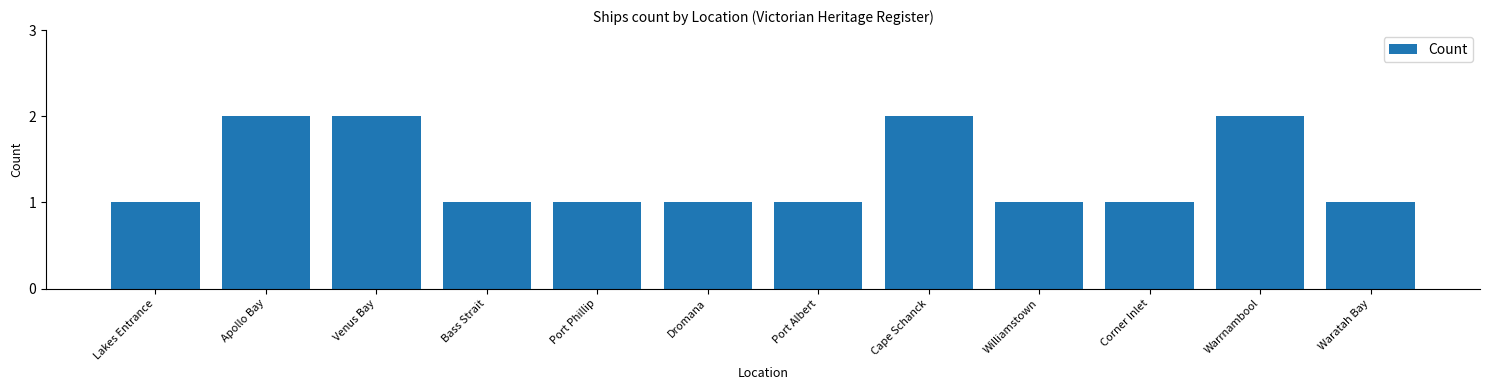

What is the label of the 2nd bar from the left?

Apollo Bay